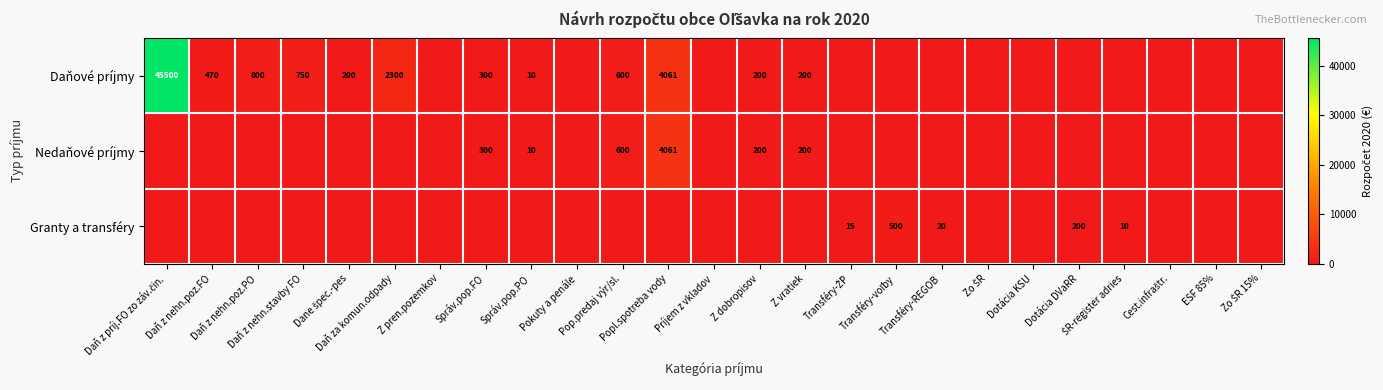

Which series has the largest total across all categories?

Daňové príjmy